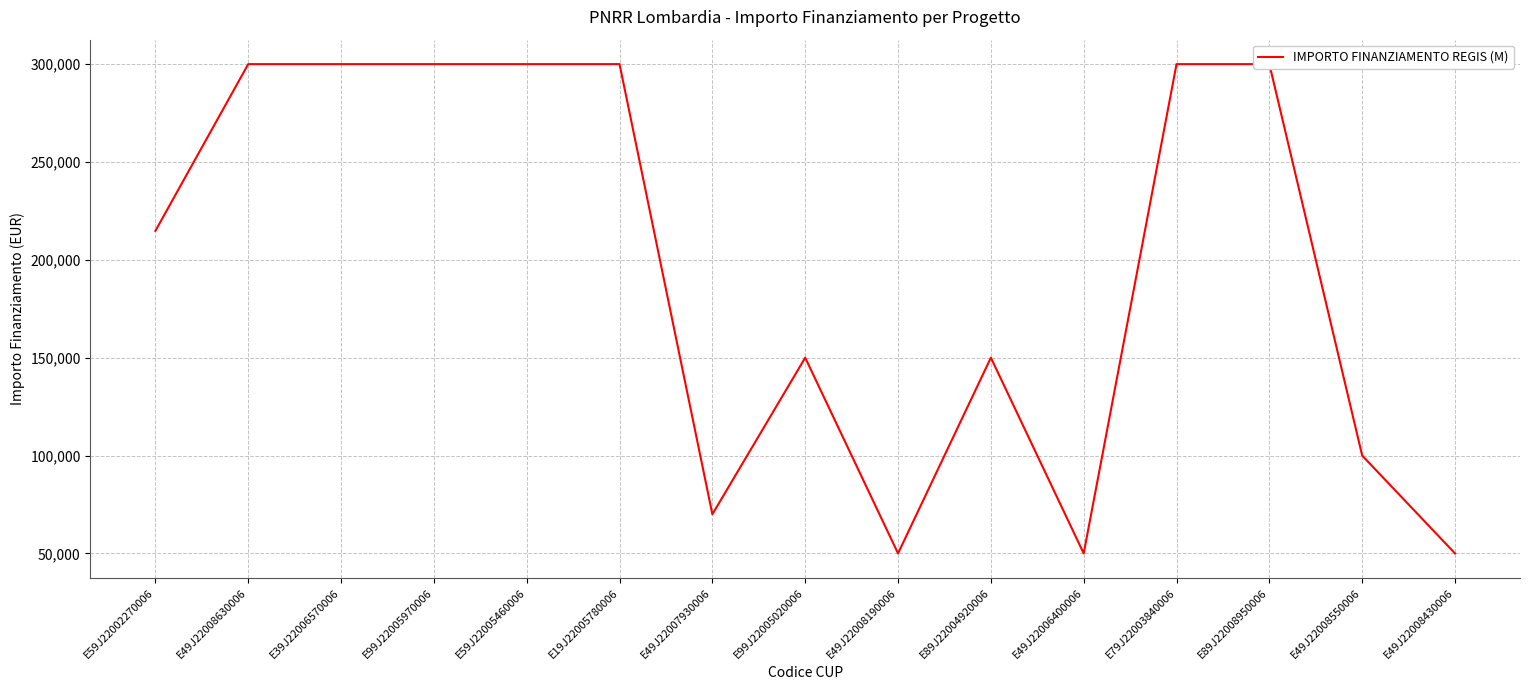

Reading left to right, list all the values displayed in this chart.

214800	300000	300000	300000	300000	300000	70000	150000	50000	150000	50000	300000	300000	100000	50000